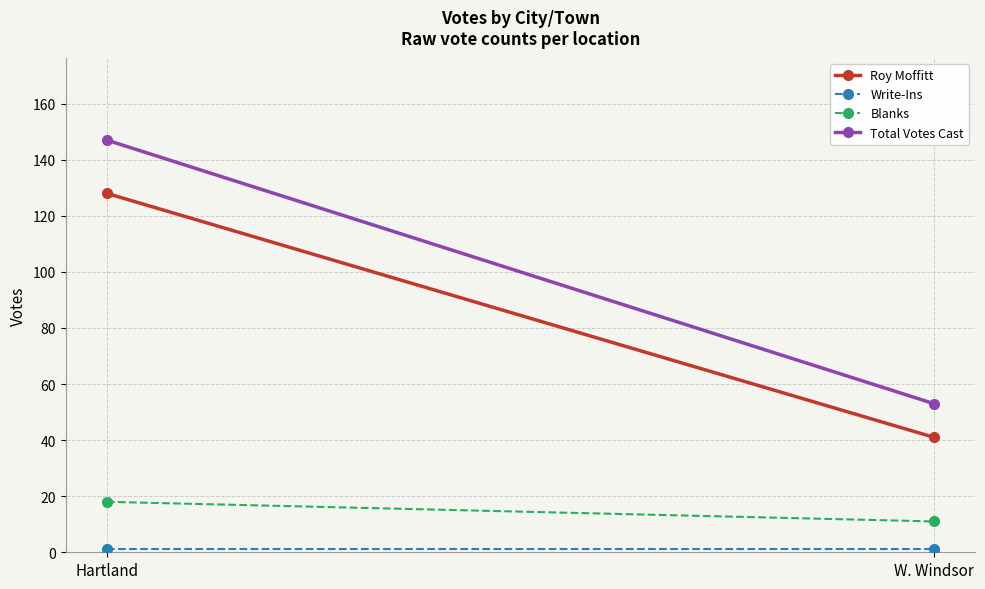

What is the label of the 1st point from the left?

Hartland